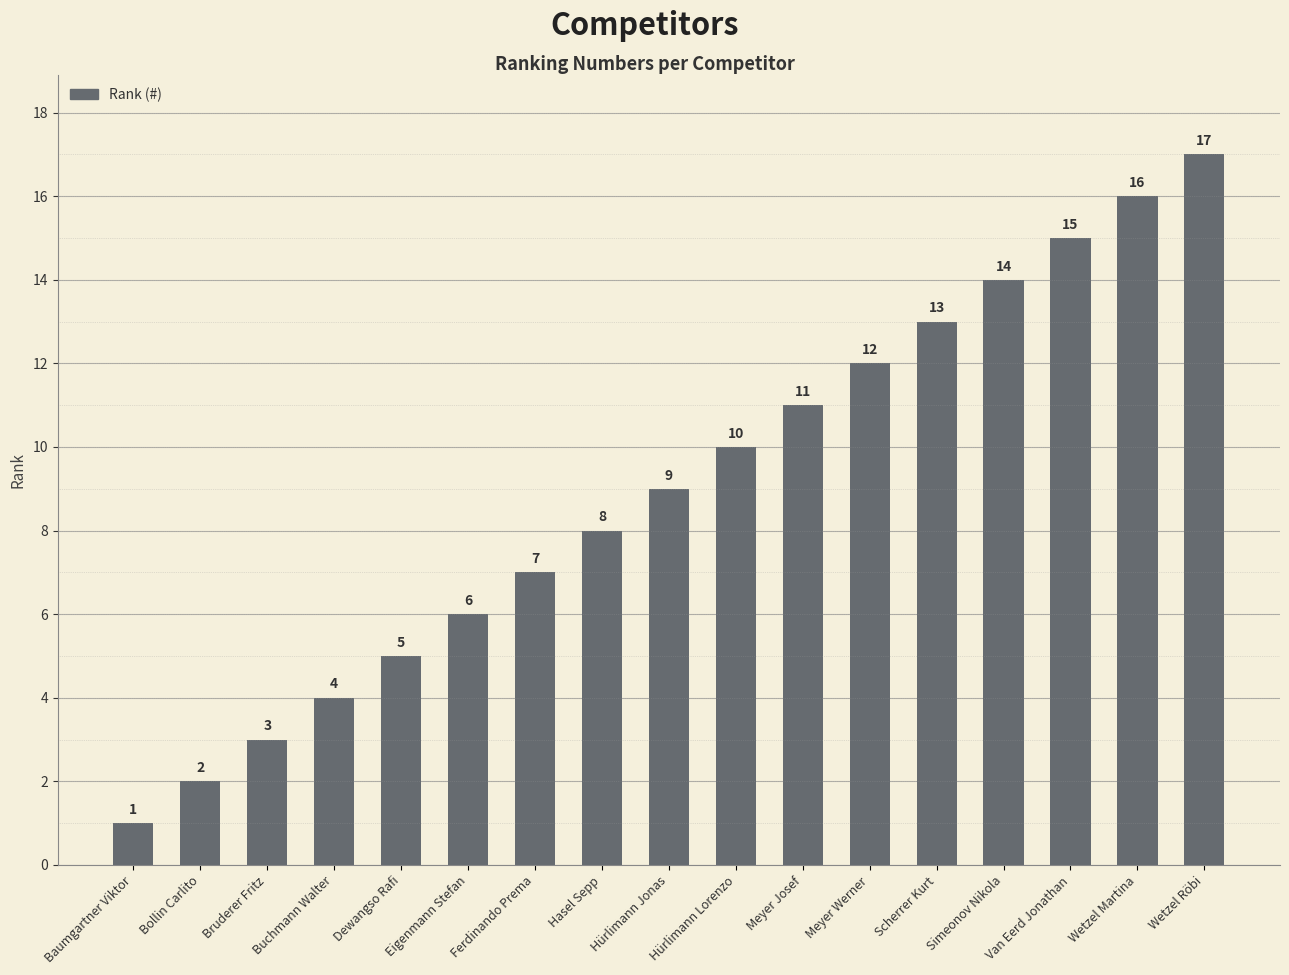

What is the change in value from Baumgartner Viktor to Scherrer Kurt?

+12